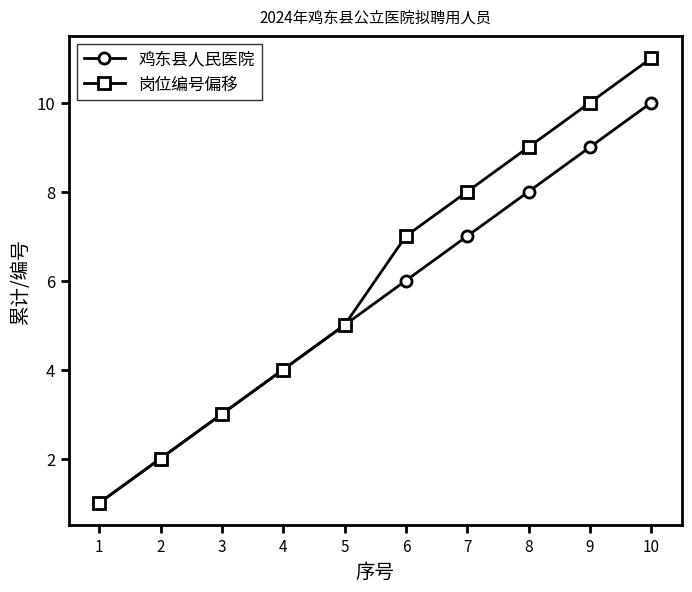

What is the sum of the 鸡东县人民医院 values at 3 and 9?

12